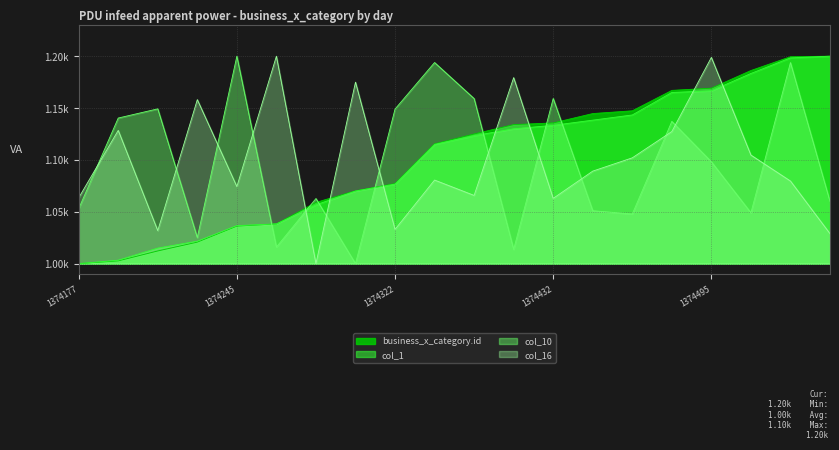

At which category does the chart reach its peak across all series?

1374553